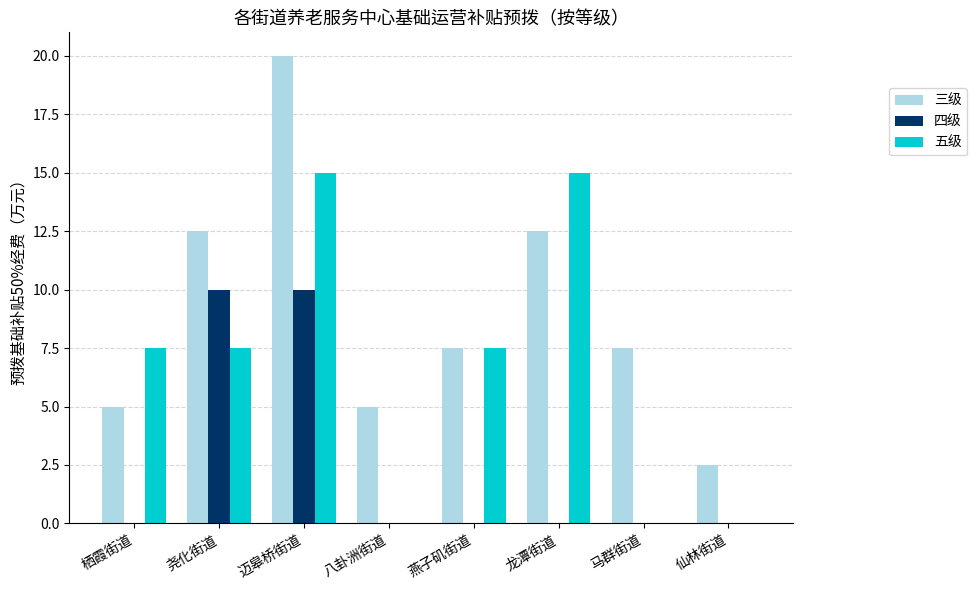

What is the maximum value for 三级?

20.0